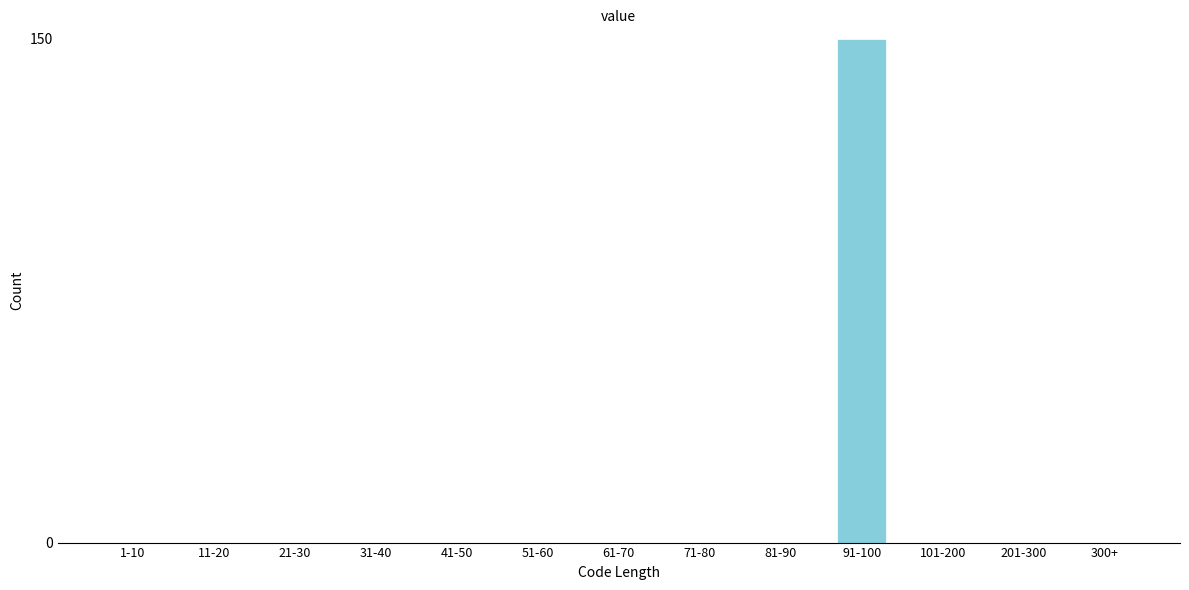

Reading right to left, list all the values displayed in this chart.

300+=0	201-300=0	101-200=0	91-100=150	81-90=0	71-80=0	61-70=0	51-60=0	41-50=0	31-40=0	21-30=0	11-20=0	1-10=0